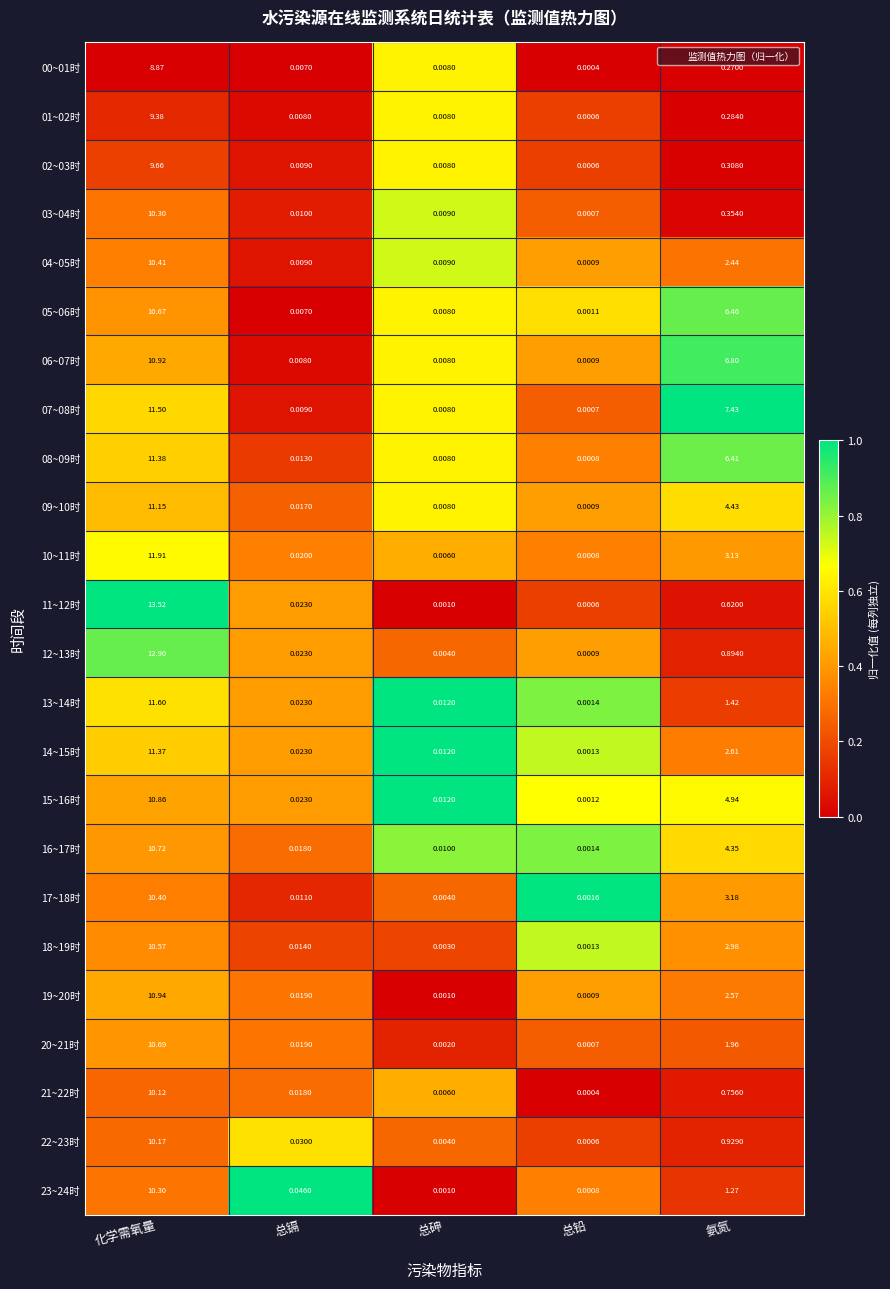

Which label corresponds to the largest value in the chart?

化学需氧量